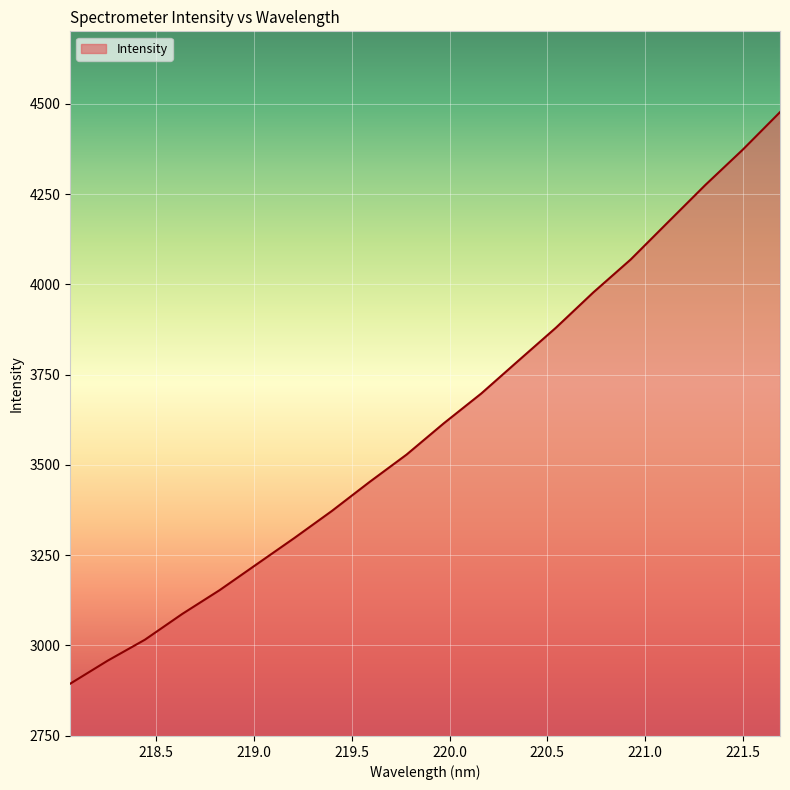

Reading left to right, list all the values displayed in this chart.

2894.0	2957.6	3015.9	3087.4	3153.2	3225.5	3297.7	3372.3	3451.9	3528.5	3615.4	3697.7	3789.1	3880.0	3977.7	4068.8	4172.2	4275.1	4372.7	4476.8